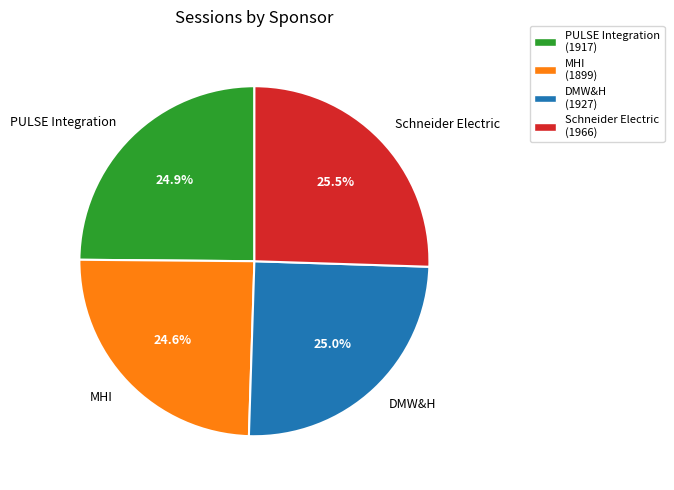

Approximately how many times larger is the value at Schneider Electric compared to DMW&H?

1.0